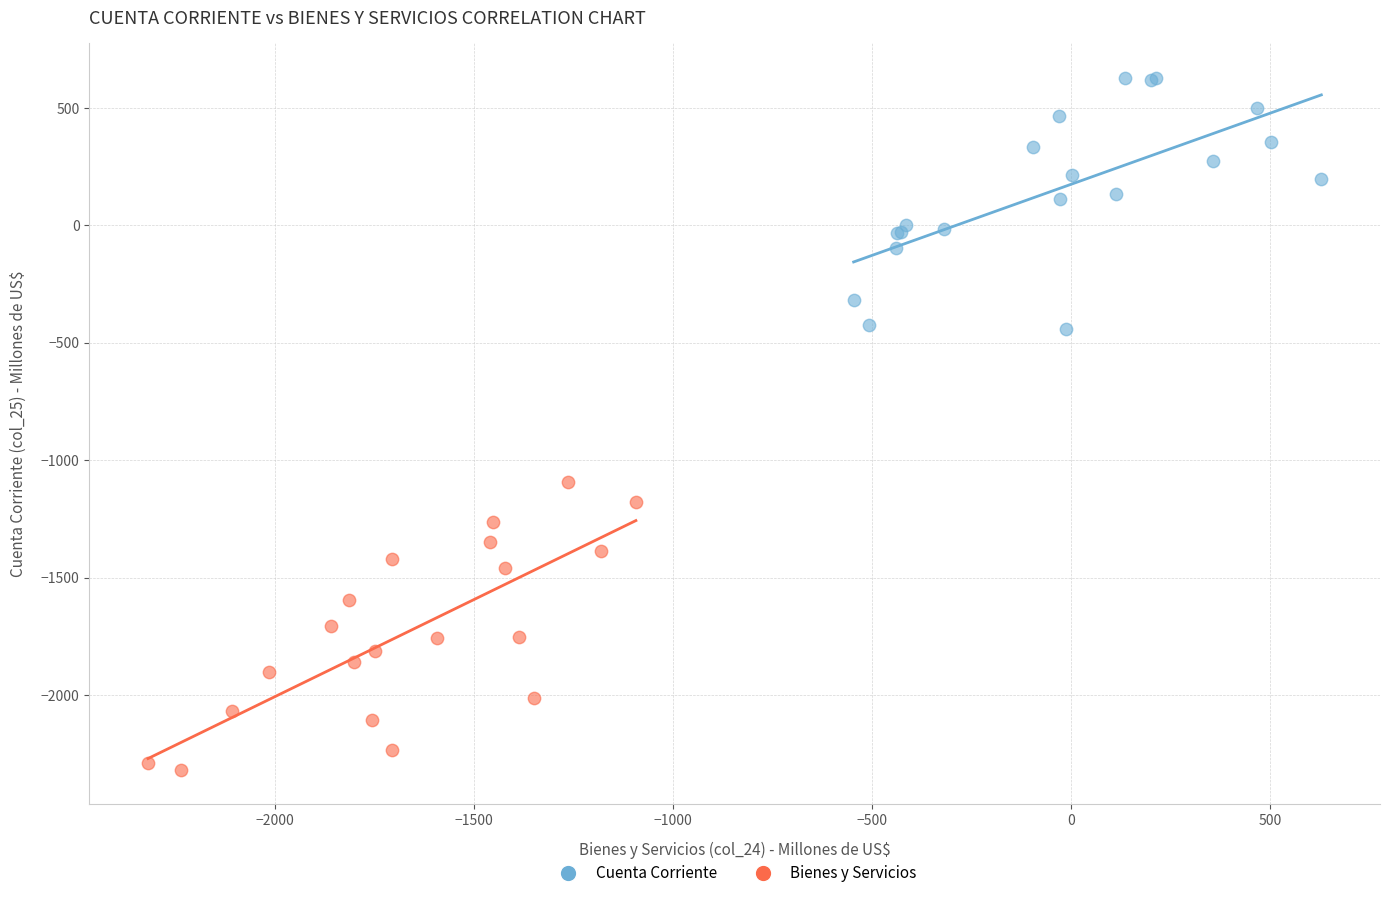

Which series reaches the minimum Y coordinate?

Bienes y Servicios